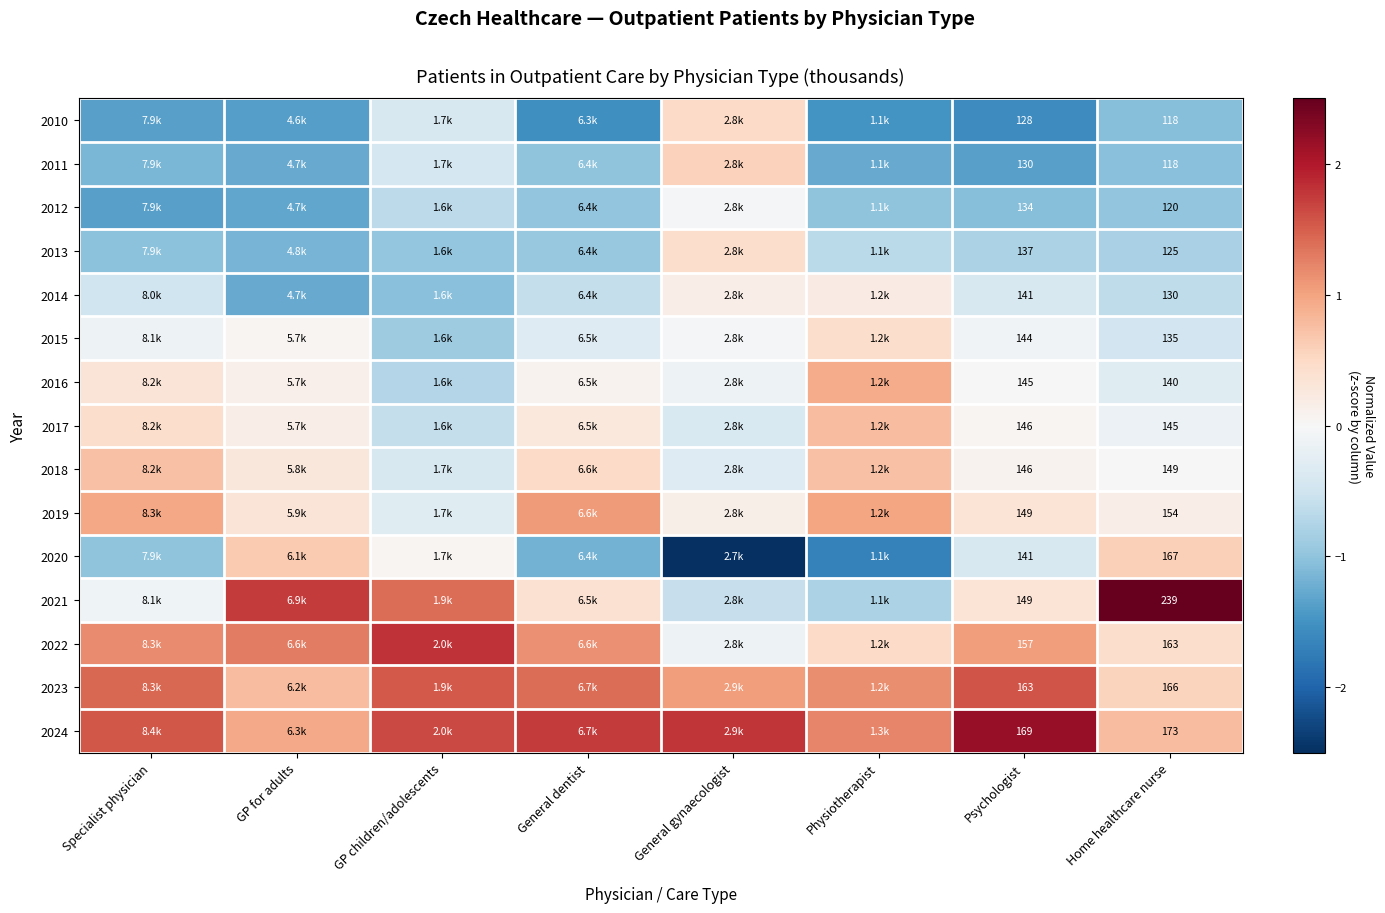

Is the value of 2012 at Psychologist greater than the value of 2021 at Home healthcare nurse?

No